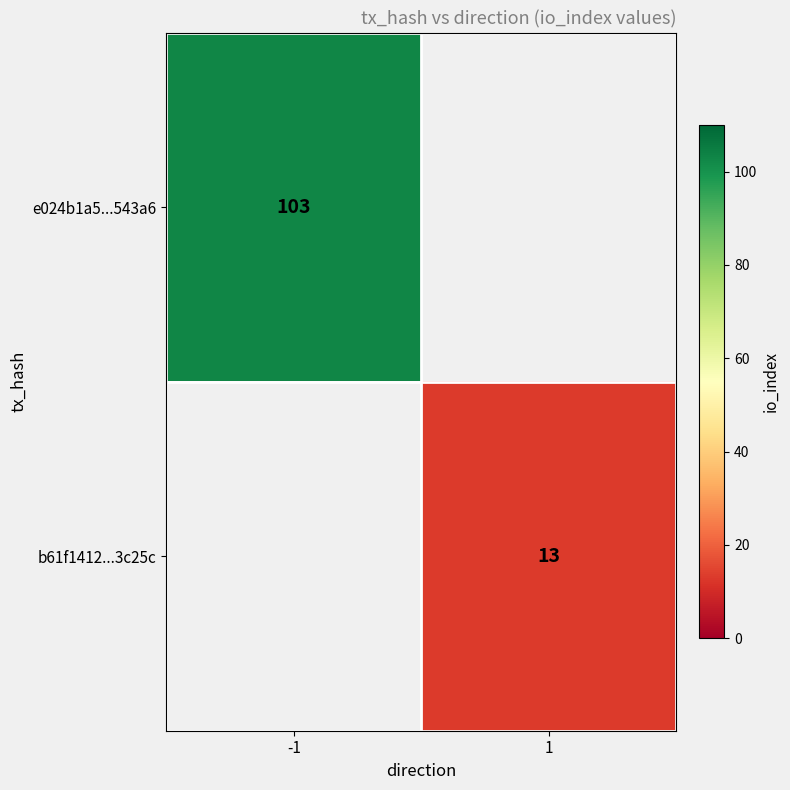

Between 1 and -1, which is larger?

-1